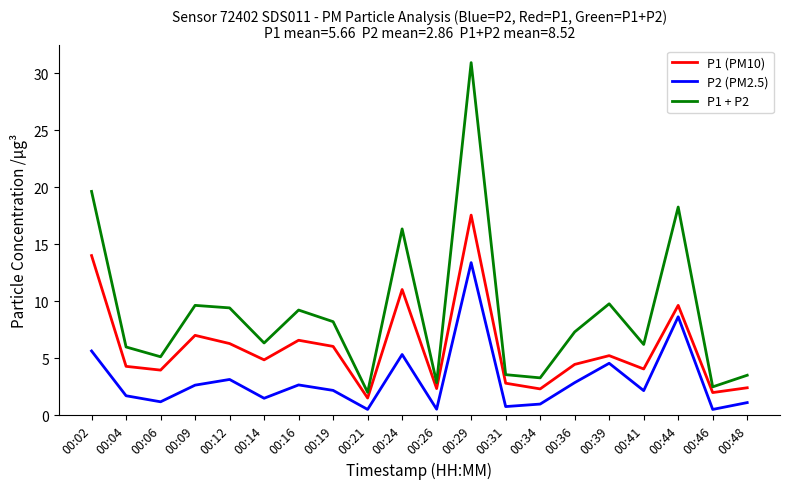

Which series has the widest spread of values?

P1 + P2